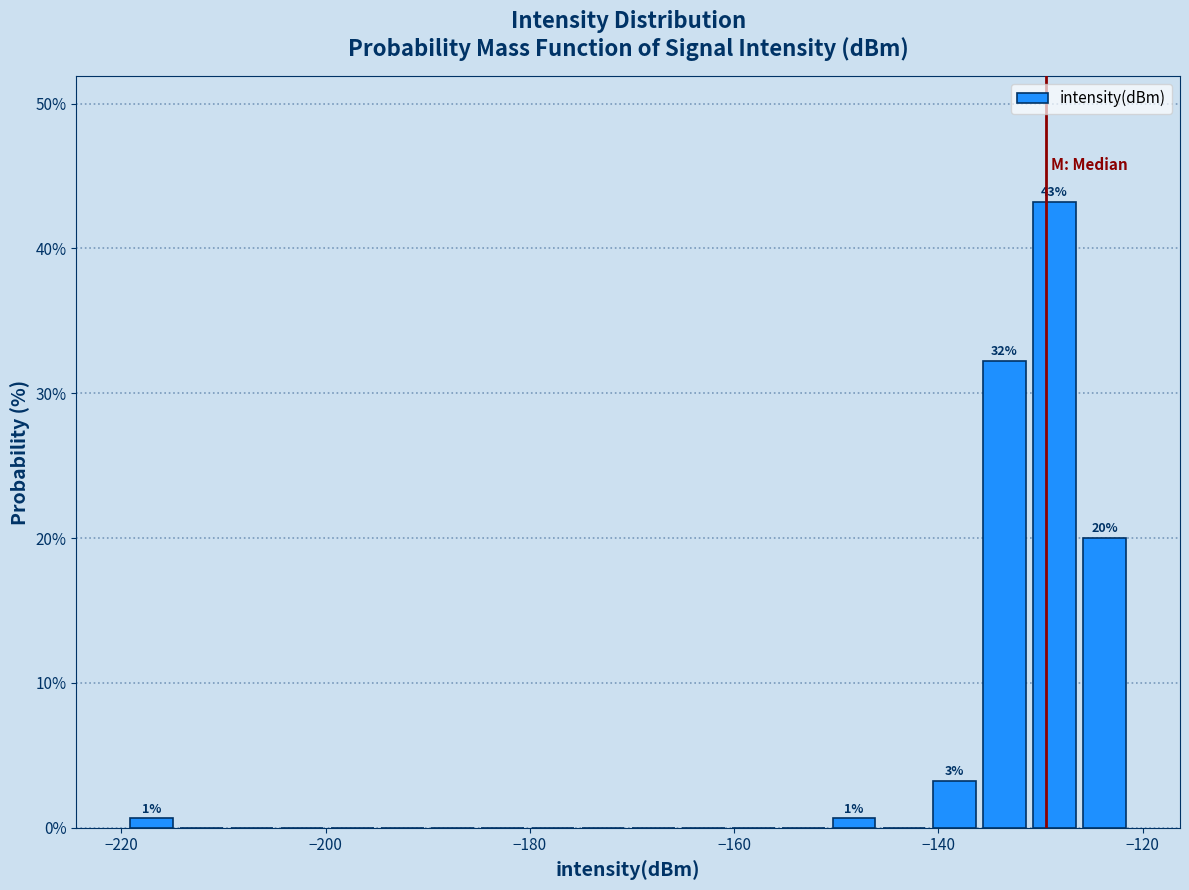

Read against the x-axis, roughly where is the centre of the tallest bar?

-128